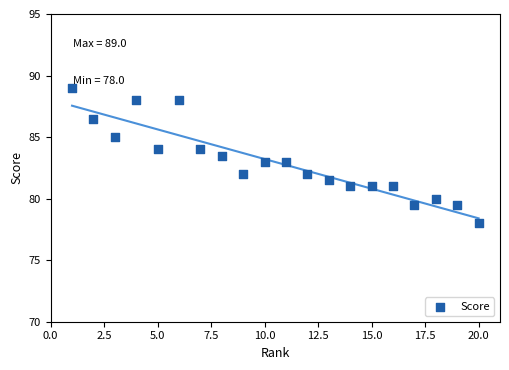

What is the range of X values (max minus min)?

19.0